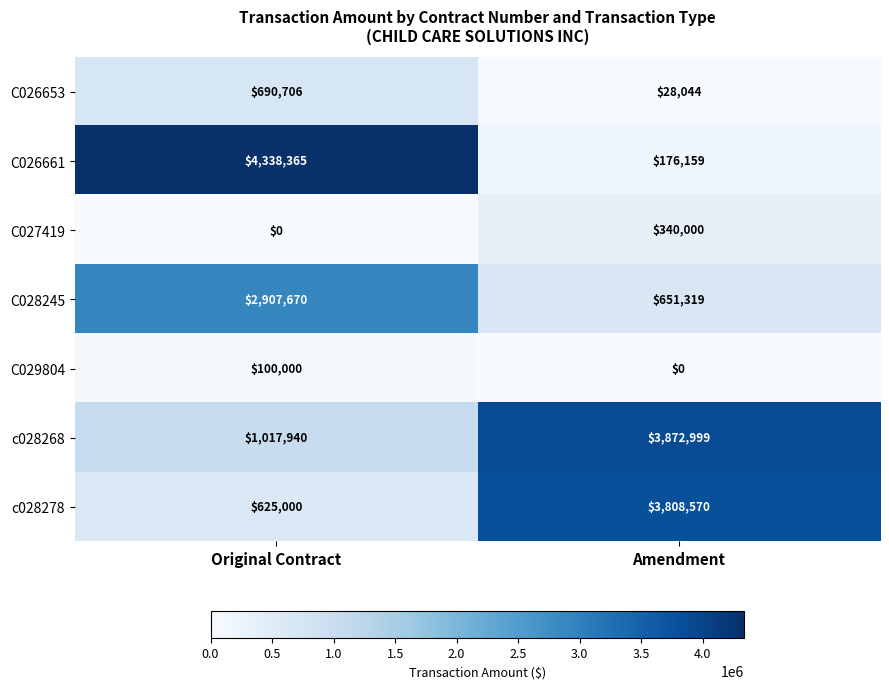

What is the sum of all C027419 values?

340000